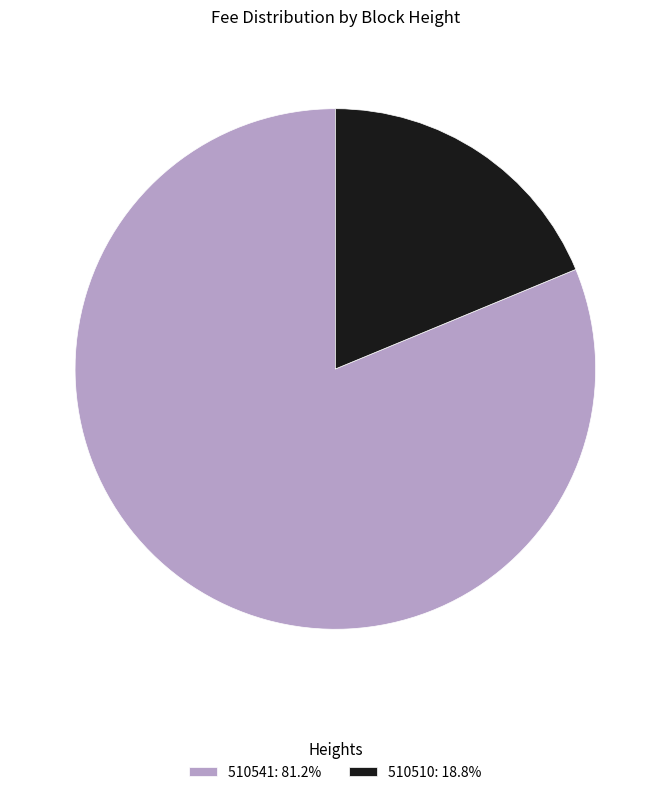

The 510510 slice represents 19% of the pie. True or false?

True